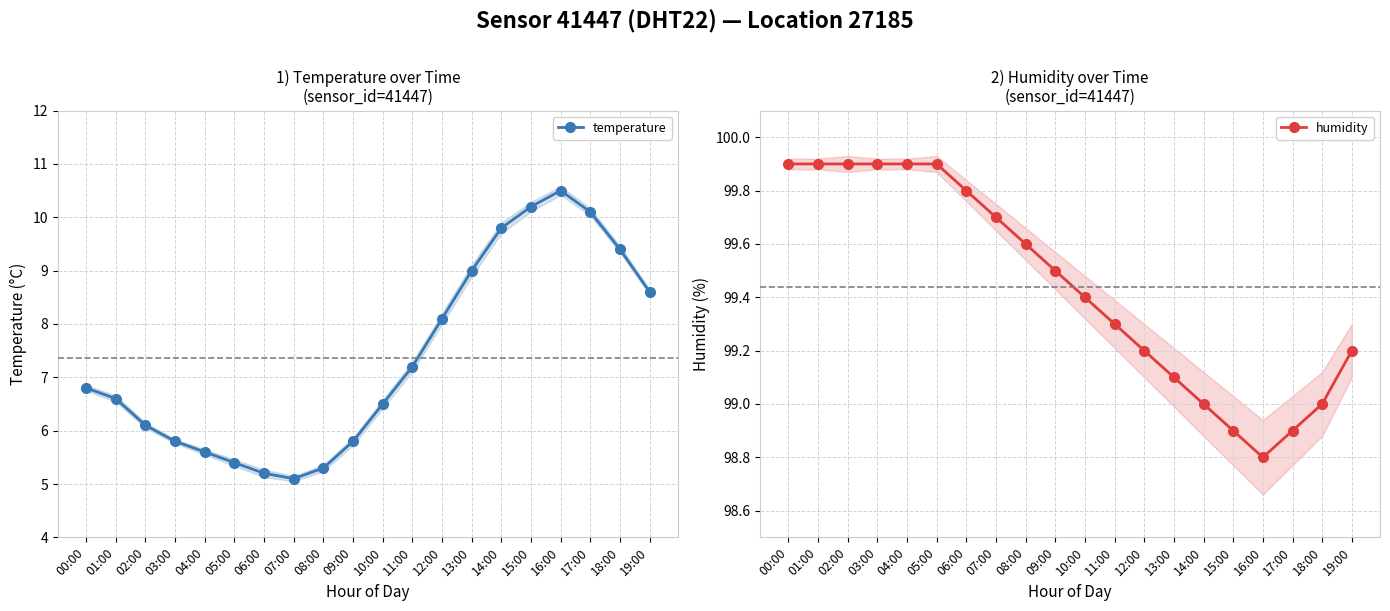

What position from the left is 15:00?

16